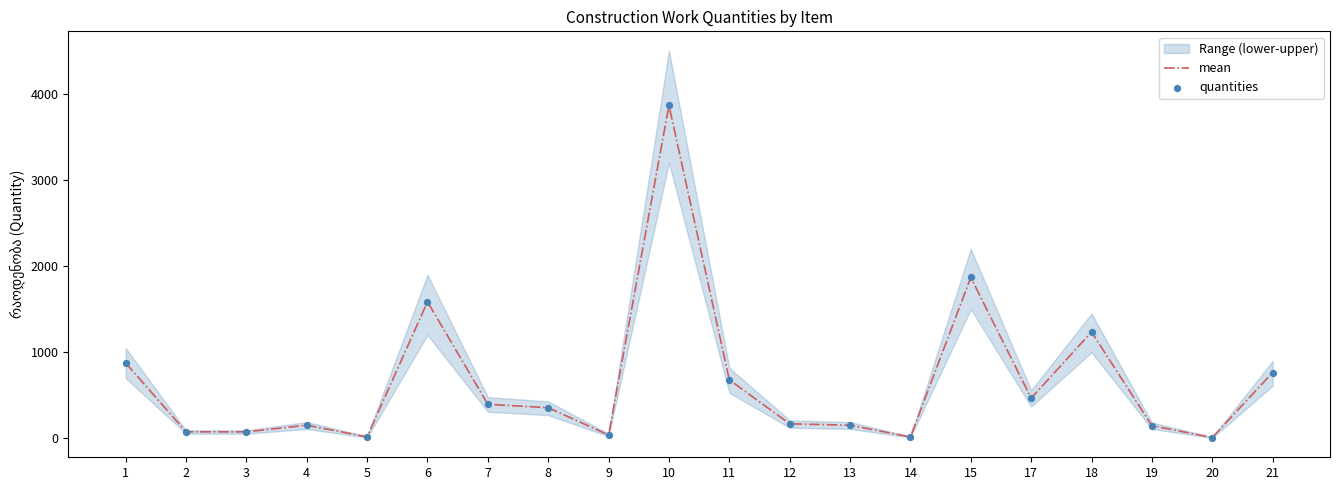

What is the total value across all series at 10?

7730.0